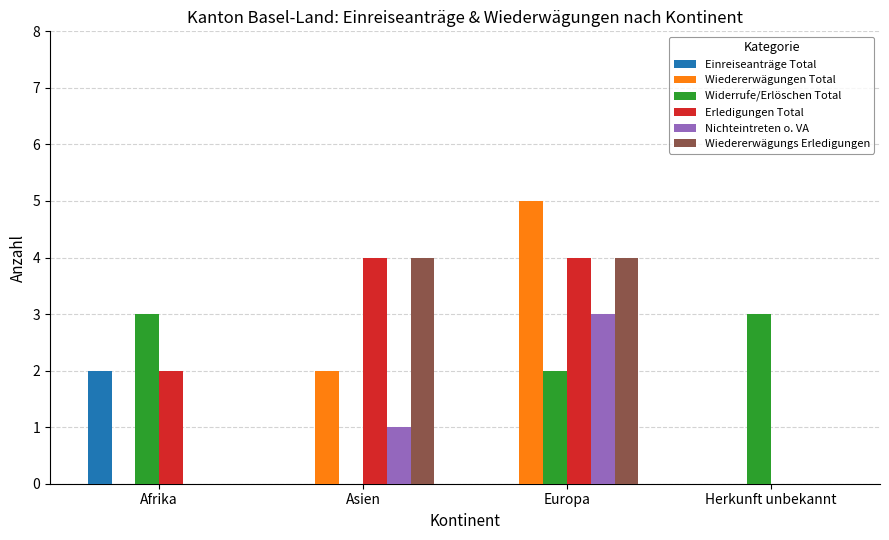

Does the chart contain stacked bars?

No